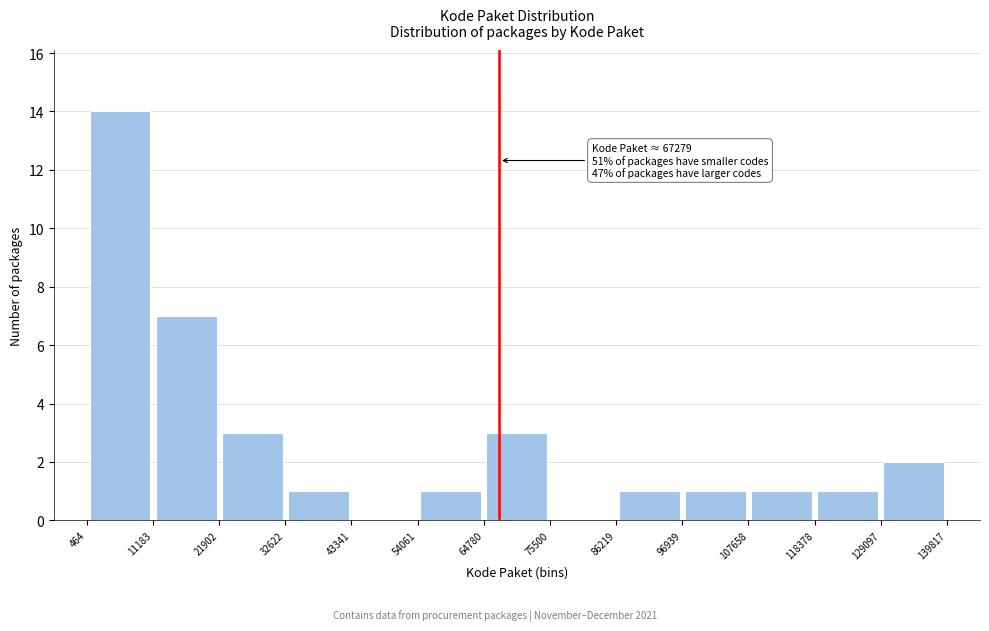

Over which range of the x-axis is the bar tallest?

464 to 11183